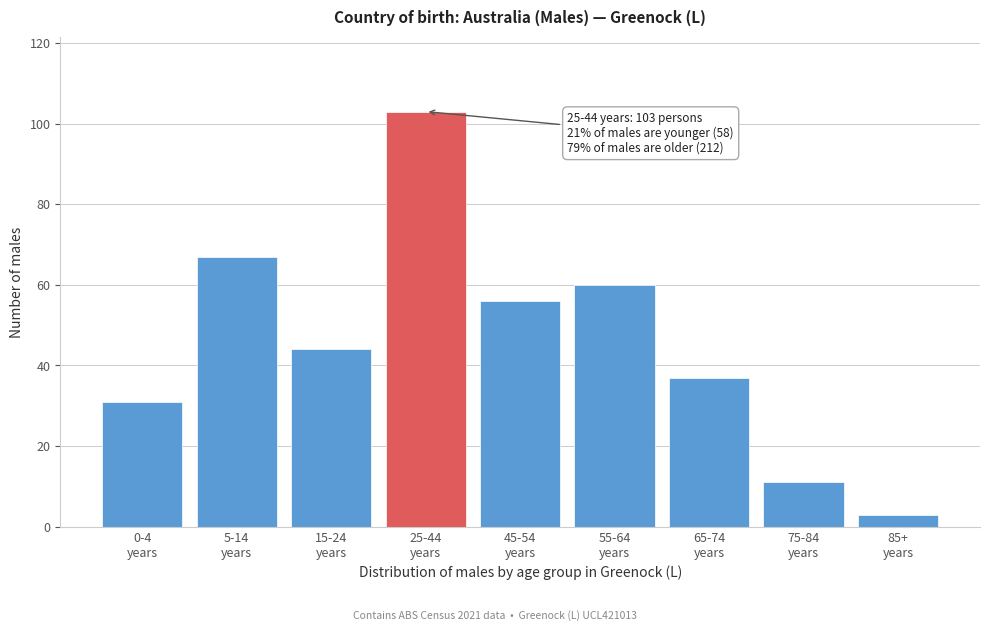

Reading right to left, transcribe all the data shown in this chart.

3	11	37	60	56	103	44	67	31